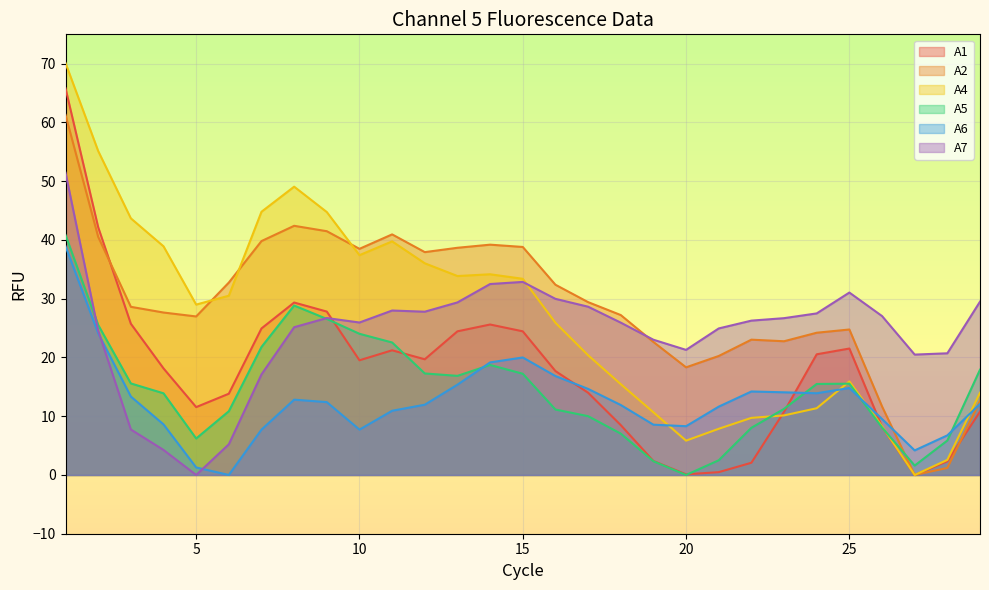

Reading right to left, extract all data points from this chart.

A1: 29=10.8	28=2.3	27=0.0	26=8.2	25=21.5	24=20.5	23=10.8	22=2.1	21=0.5	20=0.1	19=2.4	18=8.5	17=14.0	16=17.7	15=24.4	14=25.6	13=24.4	12=19.7	11=21.2	10=19.5	9=27.8	8=29.4	7=24.9	6=13.8	5=11.6	4=18.1	3=25.7	2=42.2	1=65.8
A2: 29=12.6	28=1.2	27=0.0	26=11.7	25=24.8	24=24.2	23=22.8	22=23.0	21=20.2	20=18.3	19=22.6	18=27.2	17=29.4	16=32.4	15=38.8	14=39.2	13=38.7	12=37.9	11=41.0	10=38.5	9=41.5	8=42.4	7=39.8	6=32.8	5=27.0	4=27.6	3=28.6	2=40.5	1=61.3
A4: 29=14.0	28=2.6	27=0.0	26=8.3	25=15.9	24=11.4	23=10.1	22=9.7	21=7.9	20=5.8	19=10.7	18=15.5	17=20.4	16=25.9	15=33.4	14=34.2	13=33.9	12=36.0	11=39.8	10=37.4	9=44.8	8=49.1	7=44.8	6=30.5	5=29.0	4=38.9	3=43.7	2=55.1	1=70.1
A5: 29=17.9	28=5.9	27=1.6	26=8.1	25=15.5	24=15.5	23=11.2	22=8.0	21=2.5	20=0.0	19=2.3	18=7.0	17=10.0	16=11.1	15=17.2	14=18.7	13=16.9	12=17.3	11=22.6	10=24.0	9=26.6	8=28.8	7=21.8	6=10.8	5=6.2	4=13.9	3=15.6	2=25.5	1=40.8
A6: 29=12.1	28=6.7	27=4.2	26=9.5	25=14.8	24=13.9	23=14.1	22=14.2	21=11.6	20=8.3	19=8.6	18=11.9	17=14.7	16=16.8	15=20.0	14=19.2	13=15.4	12=12.0	11=10.9	10=7.7	9=12.4	8=12.8	7=7.7	6=0.0	5=1.3	4=8.6	3=13.3	2=24.1	1=38.9
A7: 29=29.5	28=20.7	27=20.5	26=27.1	25=31.1	24=27.5	23=26.7	22=26.3	21=24.9	20=21.3	19=23.0	18=25.9	17=28.6	16=30.0	15=32.9	14=32.5	13=29.4	12=27.8	11=28.0	10=25.9	9=26.7	8=25.1	7=17.1	6=5.2	5=0.0	4=4.3	3=7.7	2=24.6	1=51.5